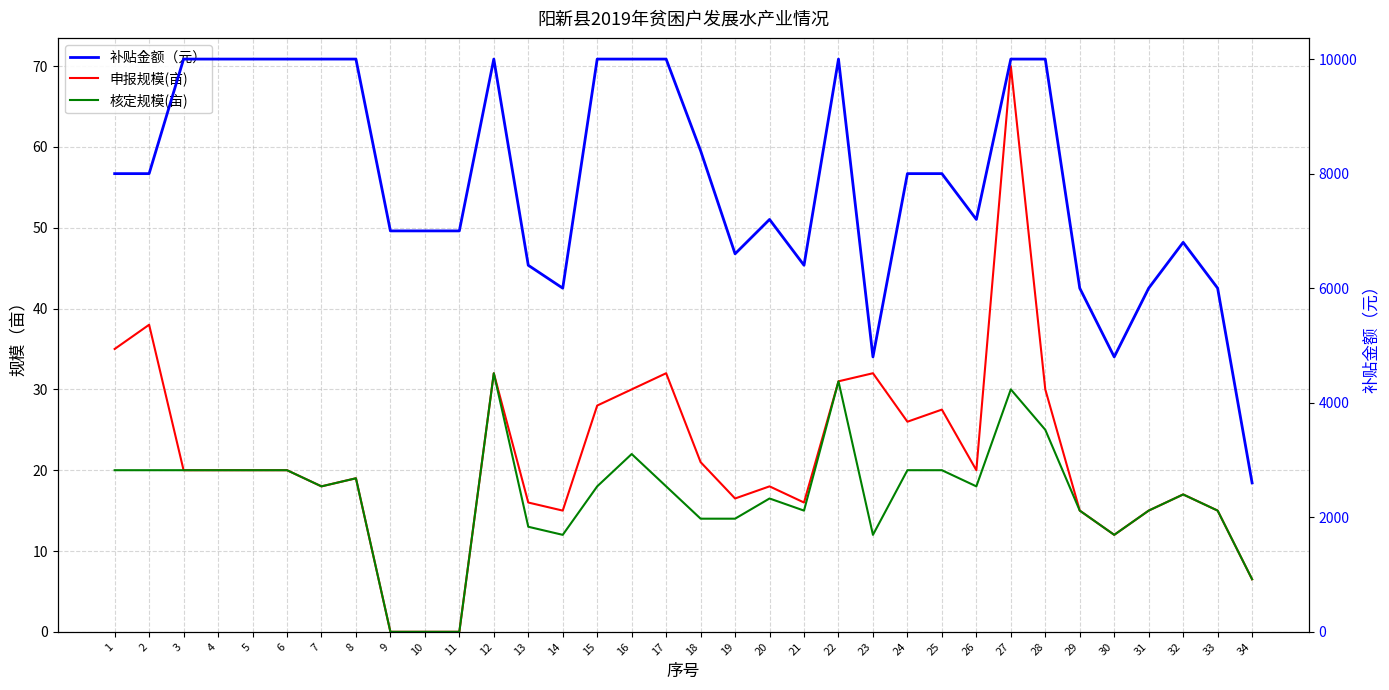

Reading left to right, extract all data points from this chart.

申报规模(亩): 1=35.0	2=38.0	3=20.0	4=20.0	5=20.0	6=20.0	7=18.0	8=19.0	9=0.0	10=0.0	11=0.0	12=32.0	13=16.0	14=15.0	15=28.0	16=30.0	17=32.0	18=21.0	19=16.5	20=18.0	21=16.0	22=31.0	23=32.0	24=26.0	25=27.5	26=20.0	27=70.0	28=30.0	29=15.0	30=12.0	31=15.0	32=17.0	33=15.0	34=6.5
核定规模(亩): 1=20.0	2=20.0	3=20.0	4=20.0	5=20.0	6=20.0	7=18.0	8=19.0	9=0.0	10=0.0	11=0.0	12=32.0	13=13.0	14=12.0	15=18.0	16=22.0	17=18.0	18=14.0	19=14.0	20=16.5	21=15.0	22=31.0	23=12.0	24=20.0	25=20.0	26=18.0	27=30.0	28=25.0	29=15.0	30=12.0	31=15.0	32=17.0	33=15.0	34=6.5
补贴金额（元）: 1=8000.0	2=8000.0	3=10000.0	4=10000.0	5=10000.0	6=10000.0	7=10000.0	8=10000.0	9=7000.0	10=7000.0	11=7000.0	12=10000.0	13=6400.0	14=6000.0	15=10000.0	16=10000.0	17=10000.0	18=8400.0	19=6600.0	20=7200.0	21=6400.0	22=10000.0	23=4800.0	24=8000.0	25=8000.0	26=7200.0	27=10000.0	28=10000.0	29=6000.0	30=4800.0	31=6000.0	32=6800.0	33=6000.0	34=2600.0